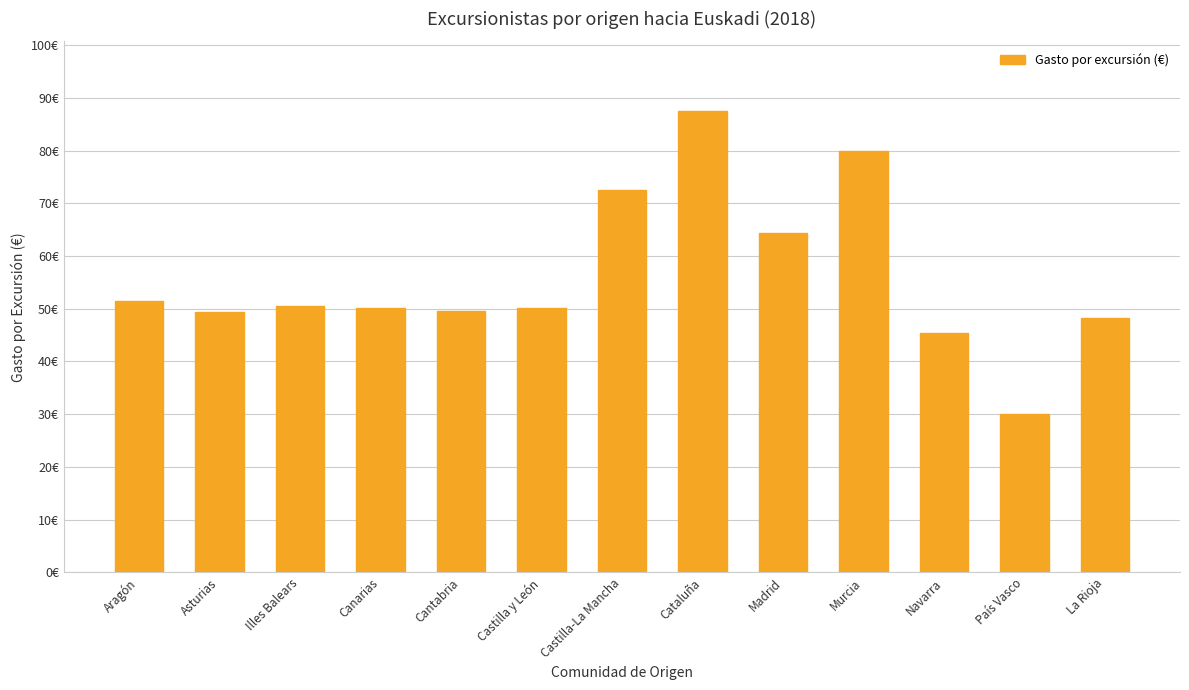

True or false: the data shows 54.0 at Cataluña.

False